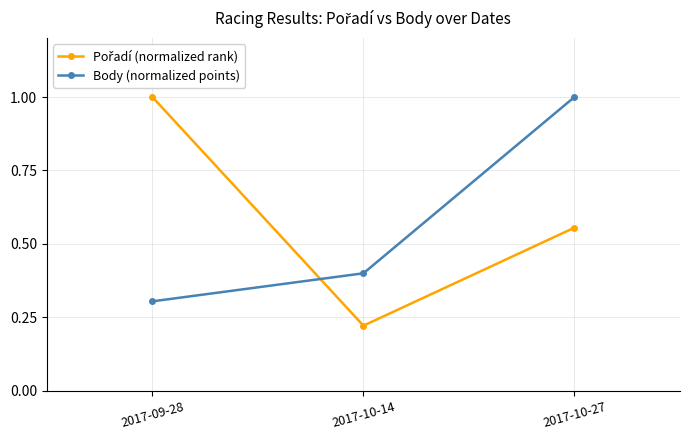

Is this an area chart (filled region under the line)?

No